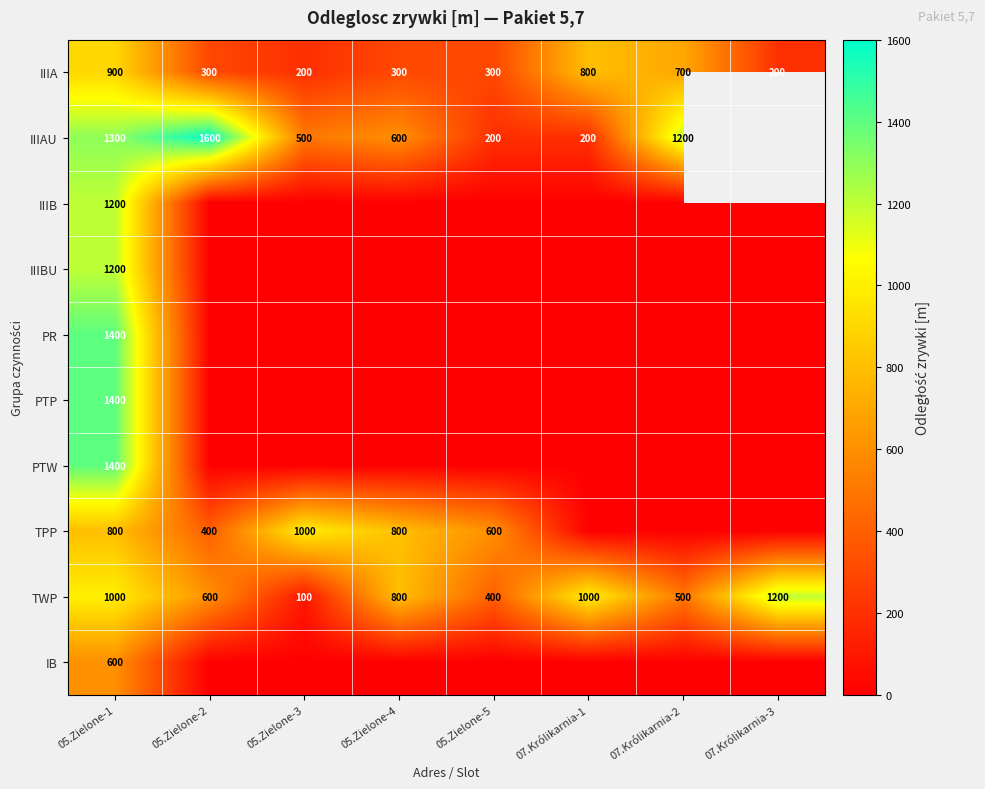

Is it true that IIIA equals 68 at 05.Zielone-4?

False